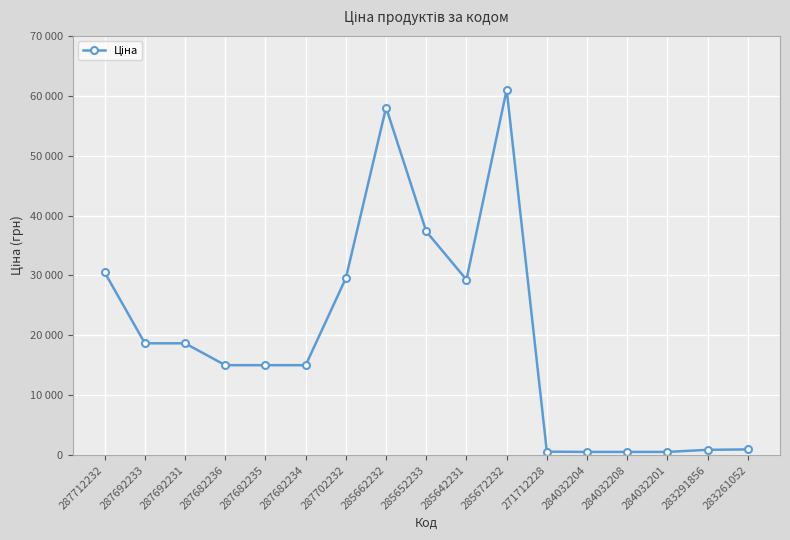

At which category does the chart reach its peak across all series?

285672232